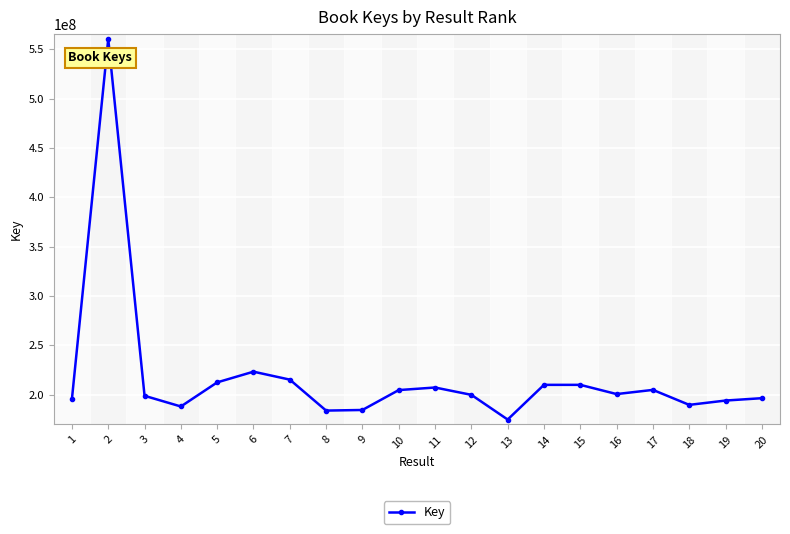

At which category does the data reach its first local valley?

4